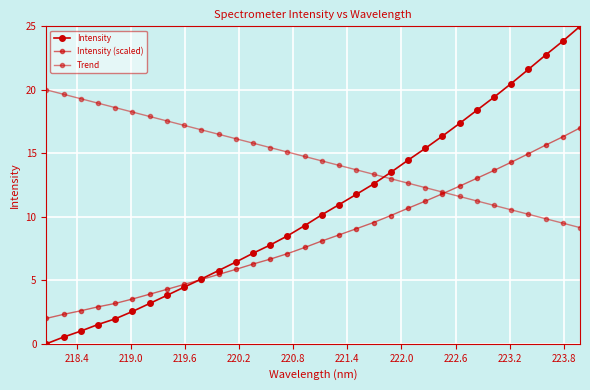

How many lines are shown in the chart?

3